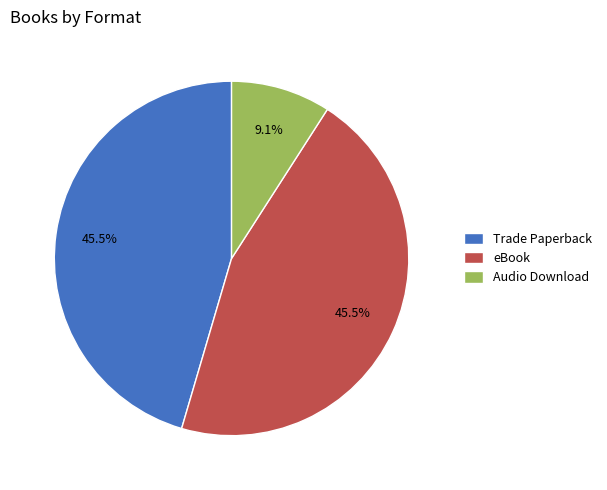

To the nearest percent, what is the average slice percentage?

33%